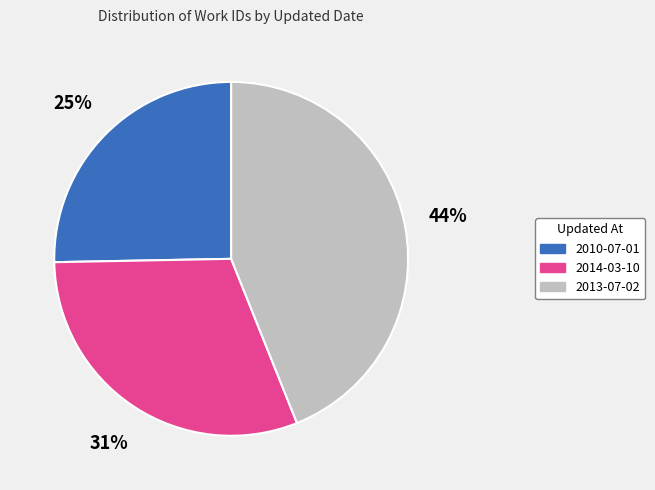

Do 2010-07-01 and 2013-07-02 together represent more than half of the pie?

Yes